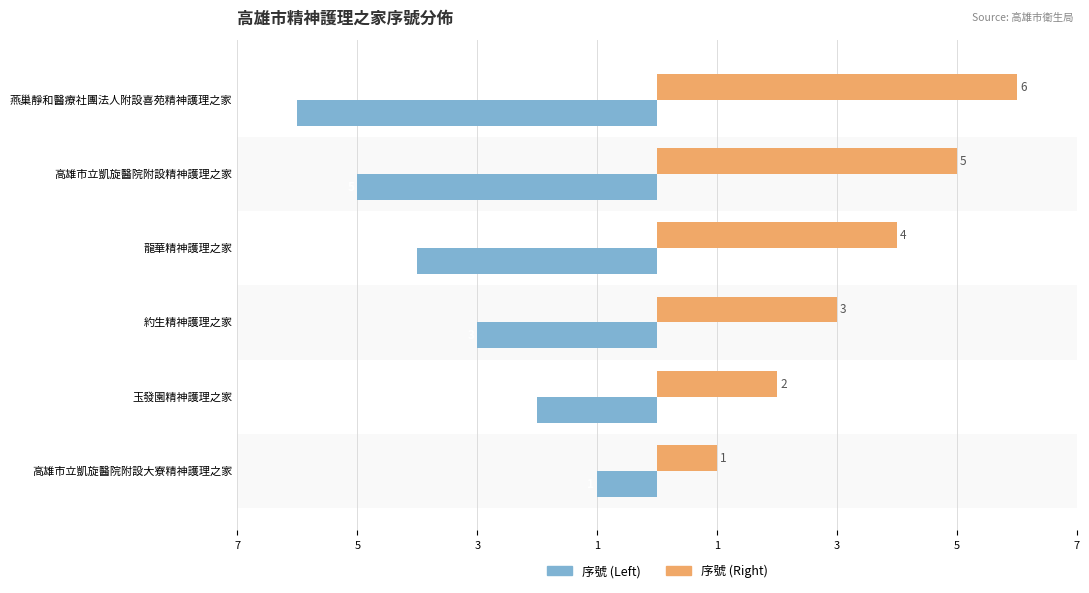

What are all the series names shown in the legend?

序號 (Left), 序號 (Right)